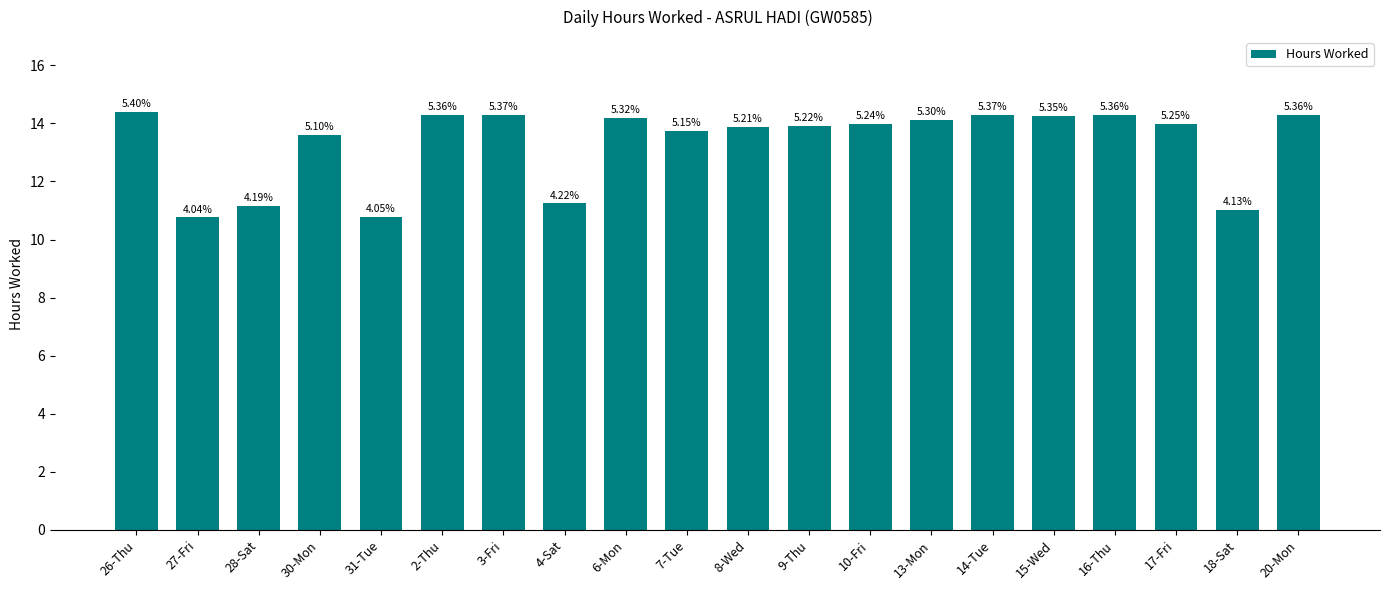

Which category has the lowest value across all series?

27-Fri